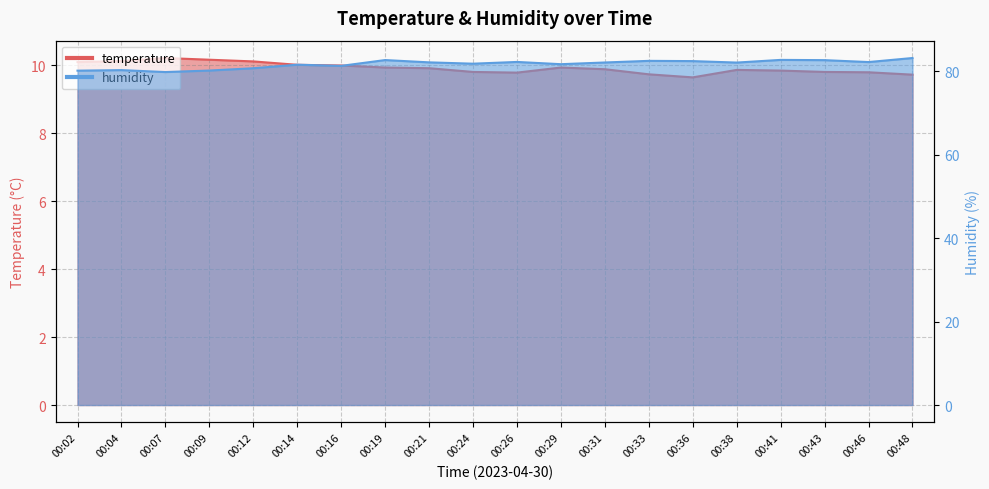

Which category has the lowest value in the temperature series?

00:36